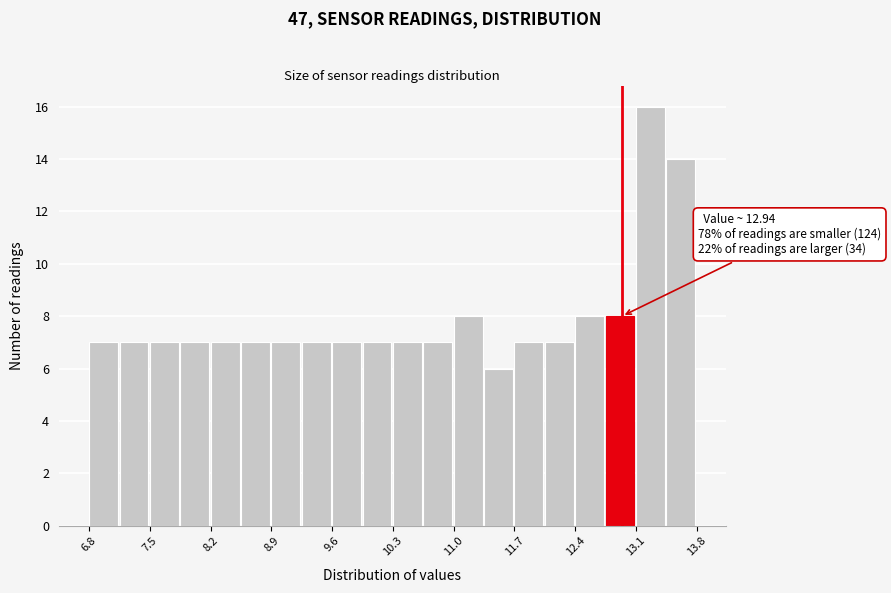

Around what value on the x-axis is the tallest bar? Give the approximate position of its centre, as read against the axis.

13.3